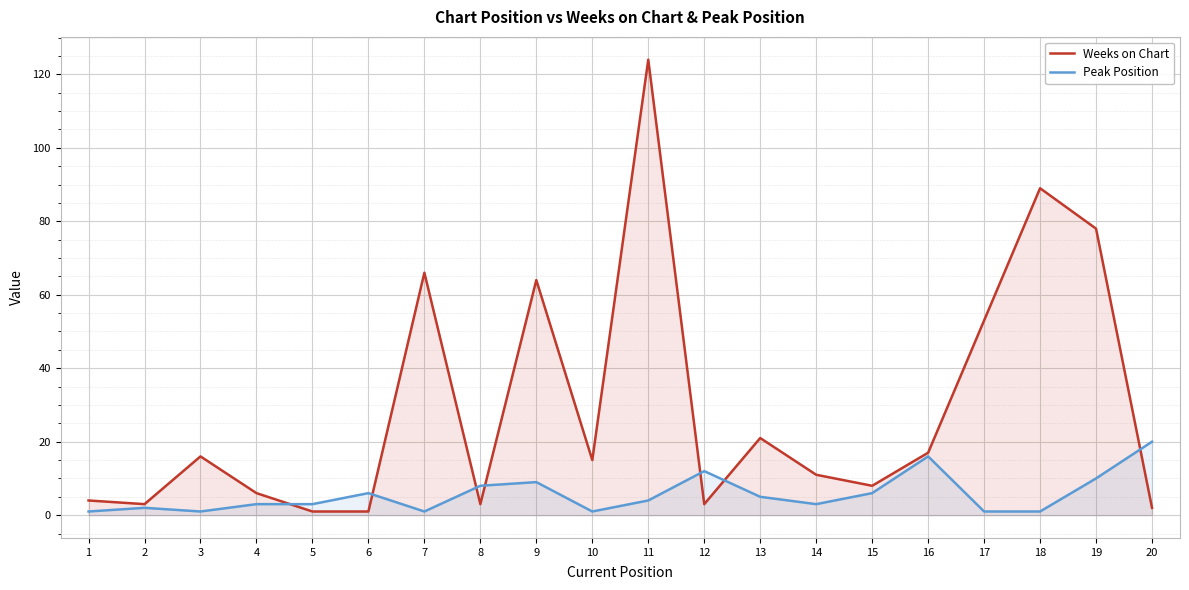

True or false: Peak Position has a value of 1 at 18.

True